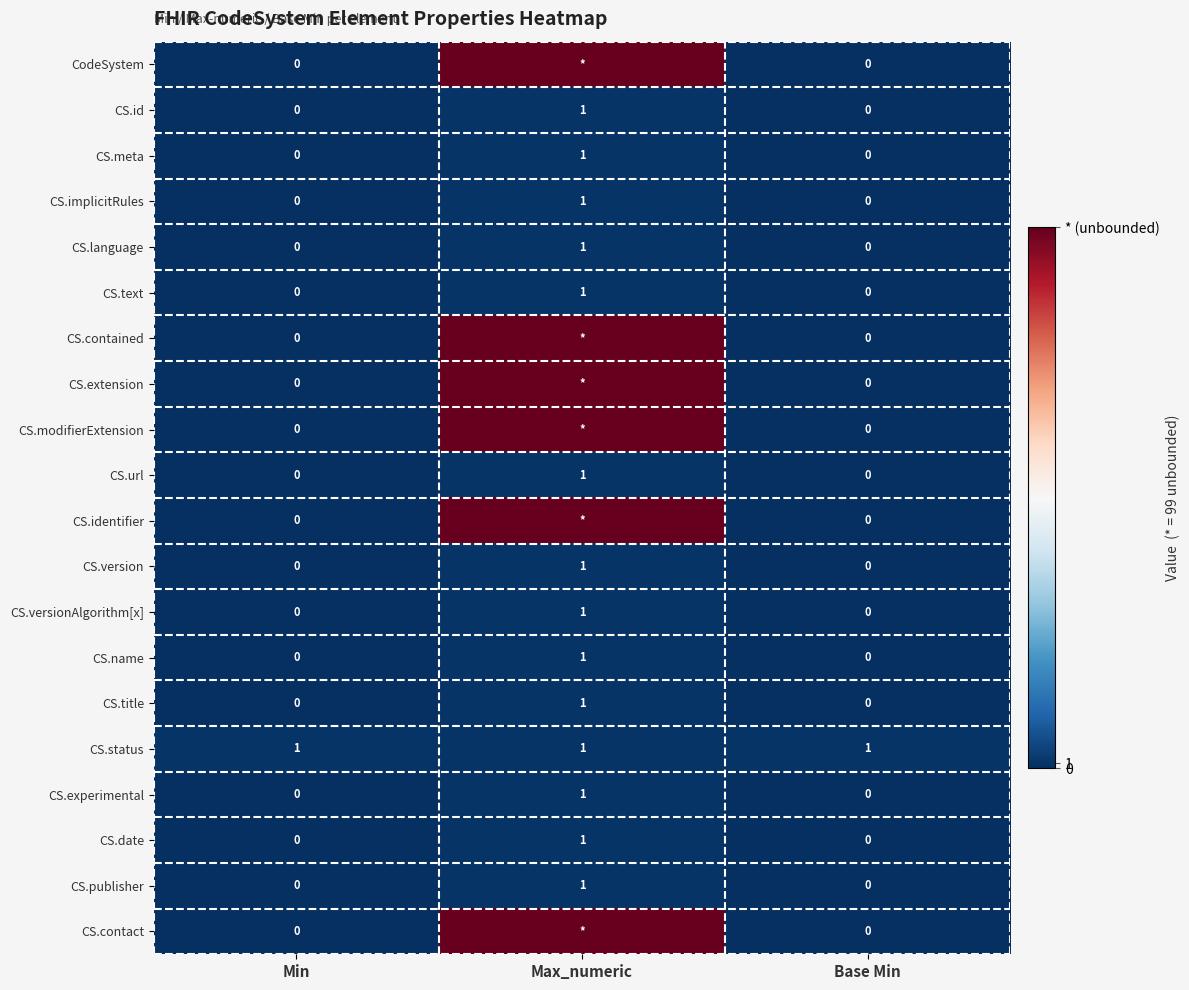

Between Max_numeric and Base Min, which is larger?

Max_numeric